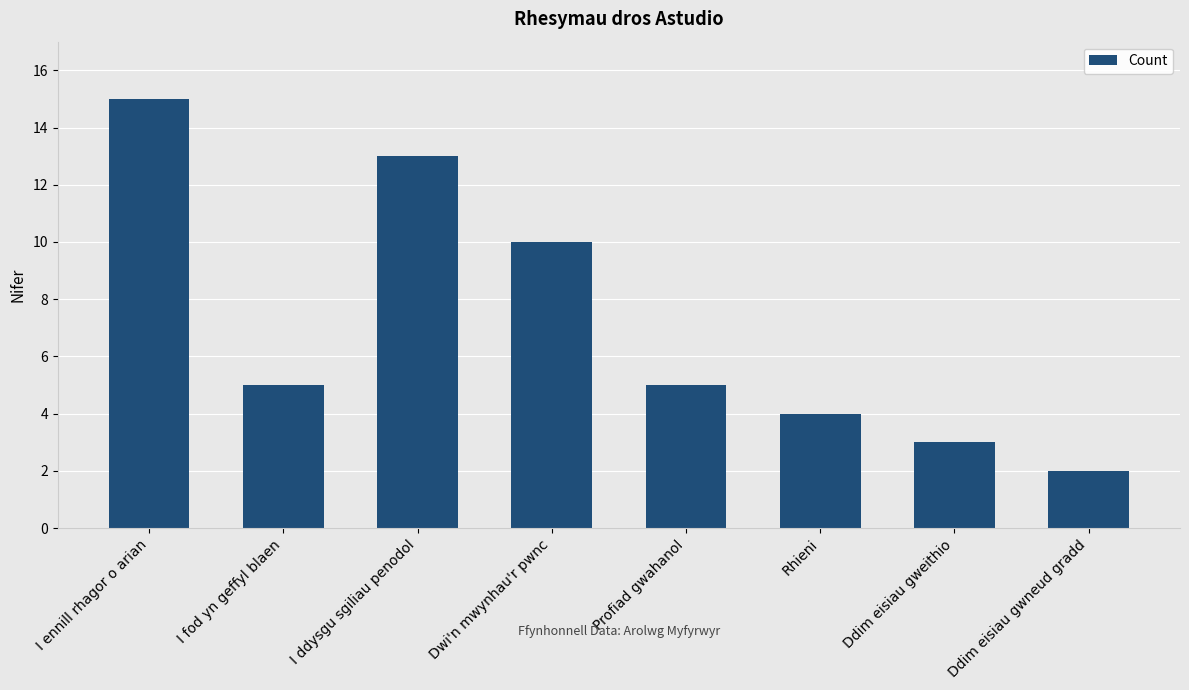

Does the chart contain stacked bars?

No